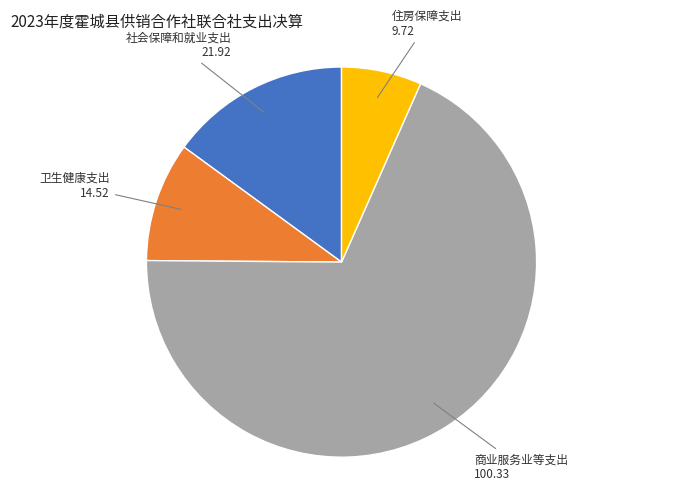

Combined, do 卫生健康支出 and 商业服务业等支出 account for over 50%?

Yes